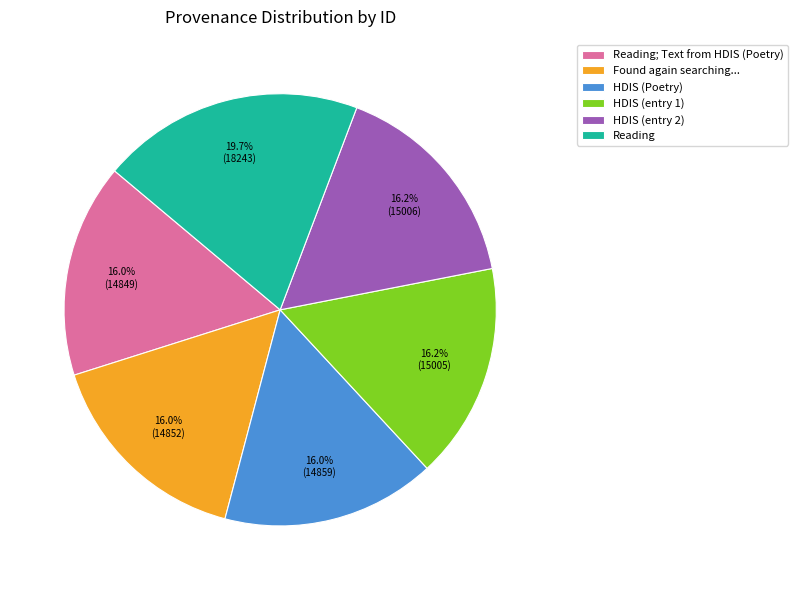

Between Reading and HDIS (entry 1), which is larger?

Reading